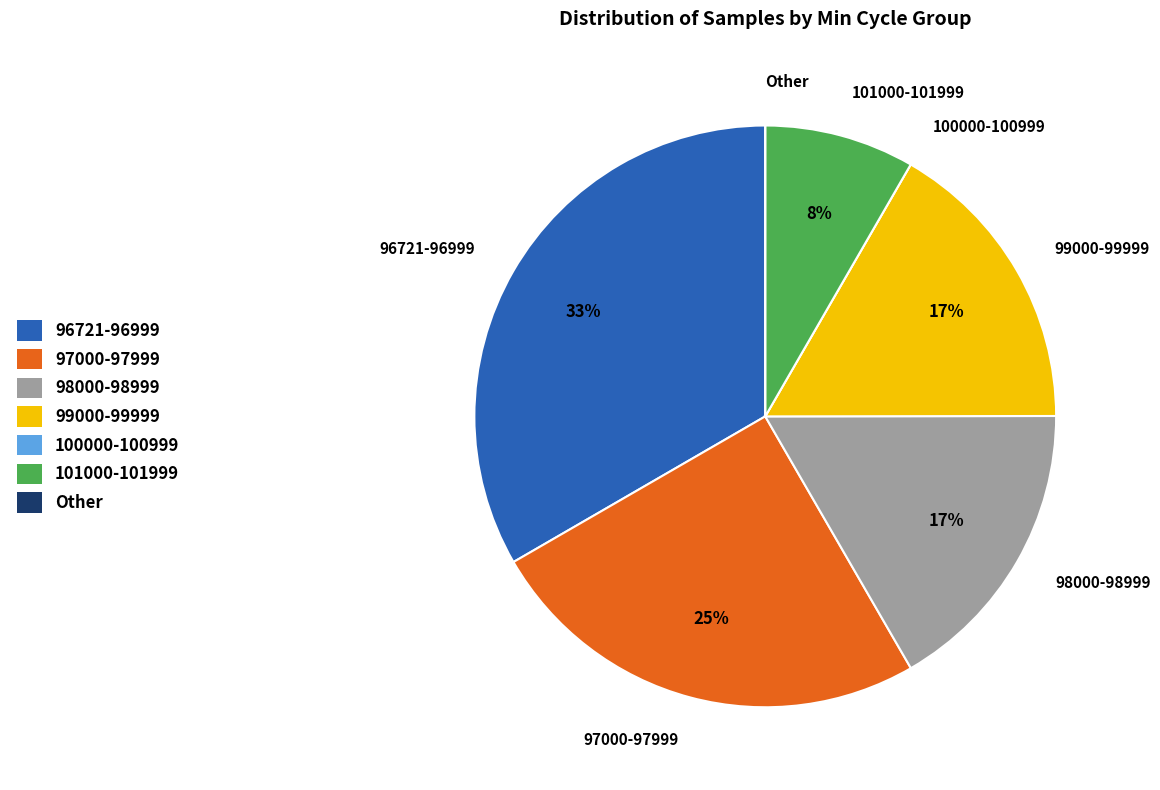

What percentage is the 99000-99999 slice, to the nearest percent?

17%